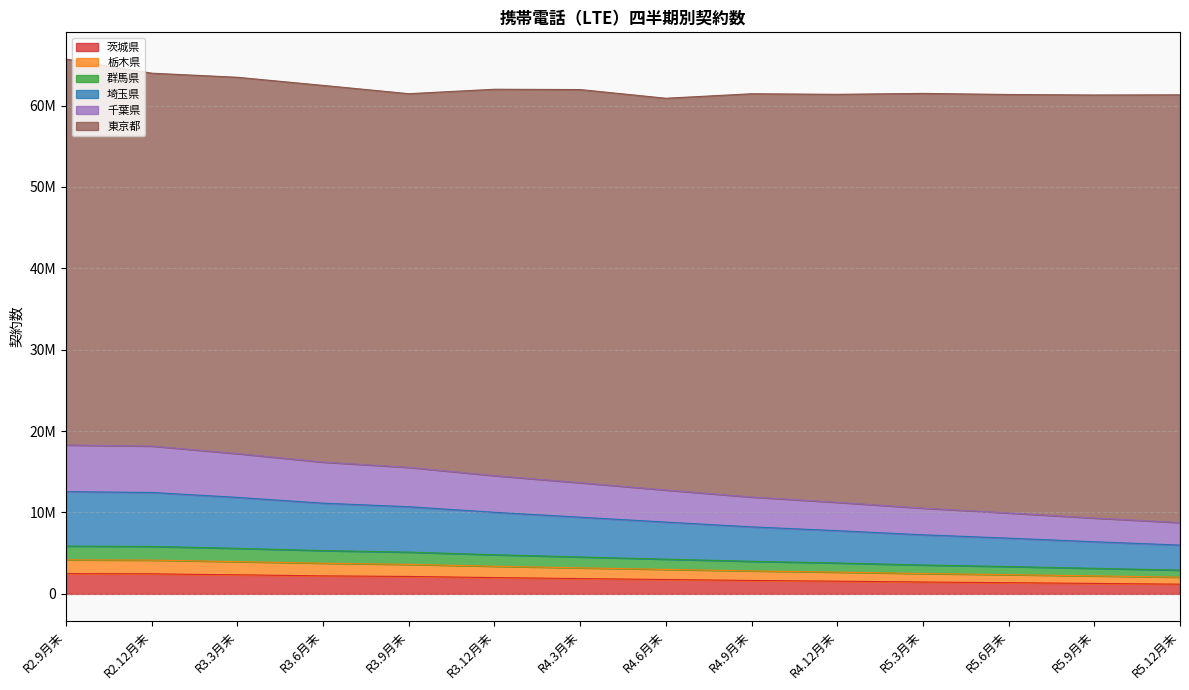

What is the difference between the maximum and minimum values in the 茨城県 series?

1296230